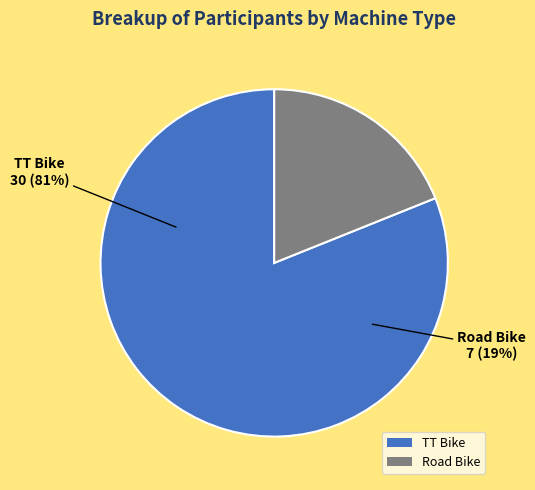

What is the smallest slice in the pie chart?

Road Bike